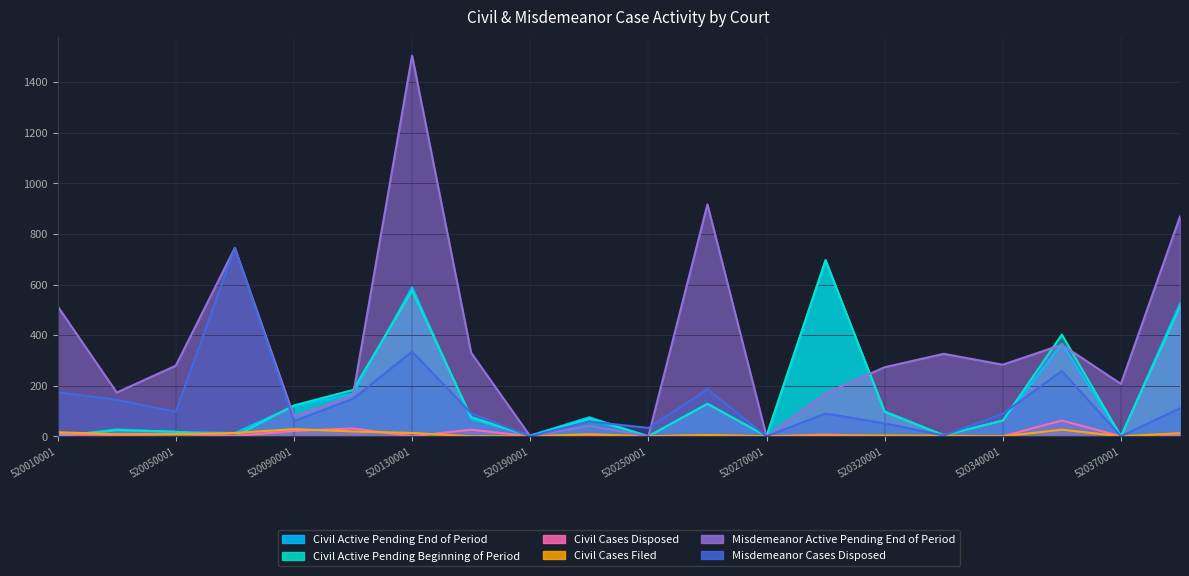

Where does the Civil Cases Filed series first go above 8?

520010001